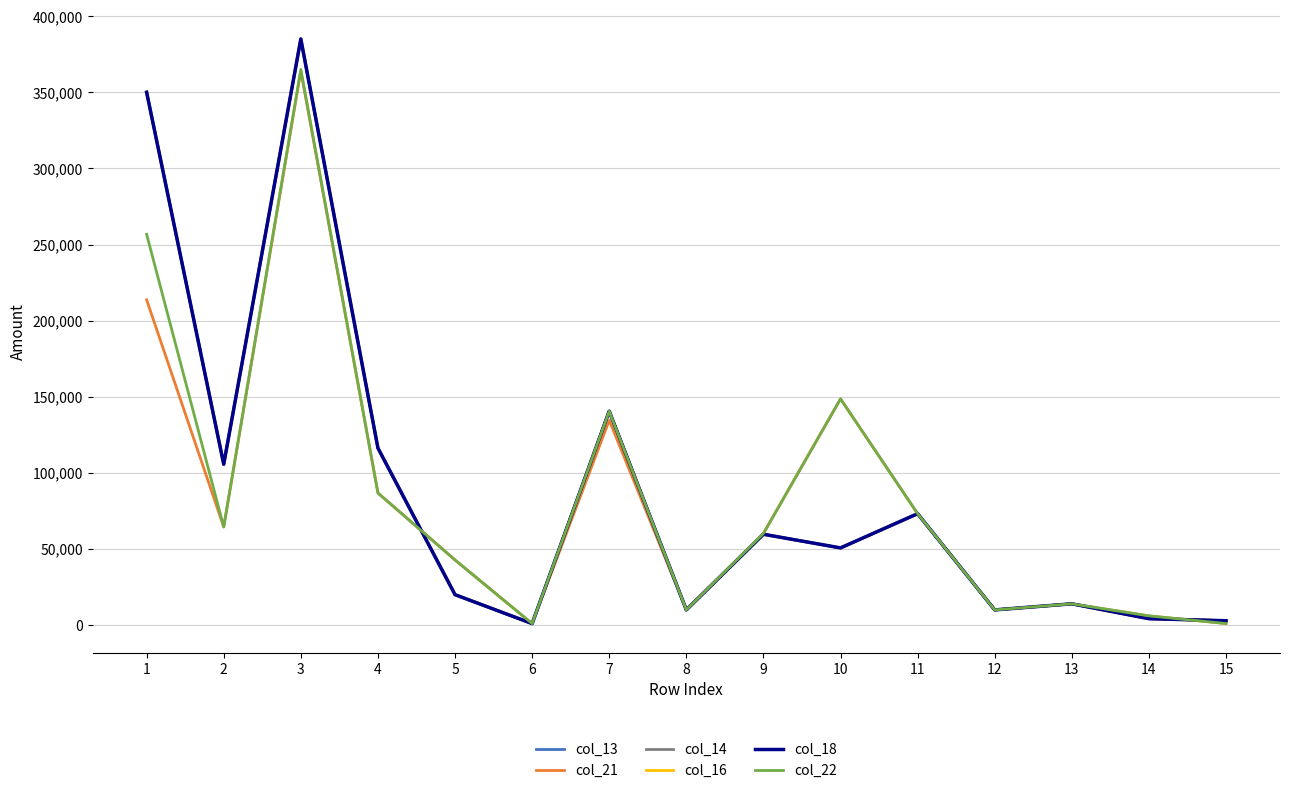

What is the average value of the col_22 series?

85360